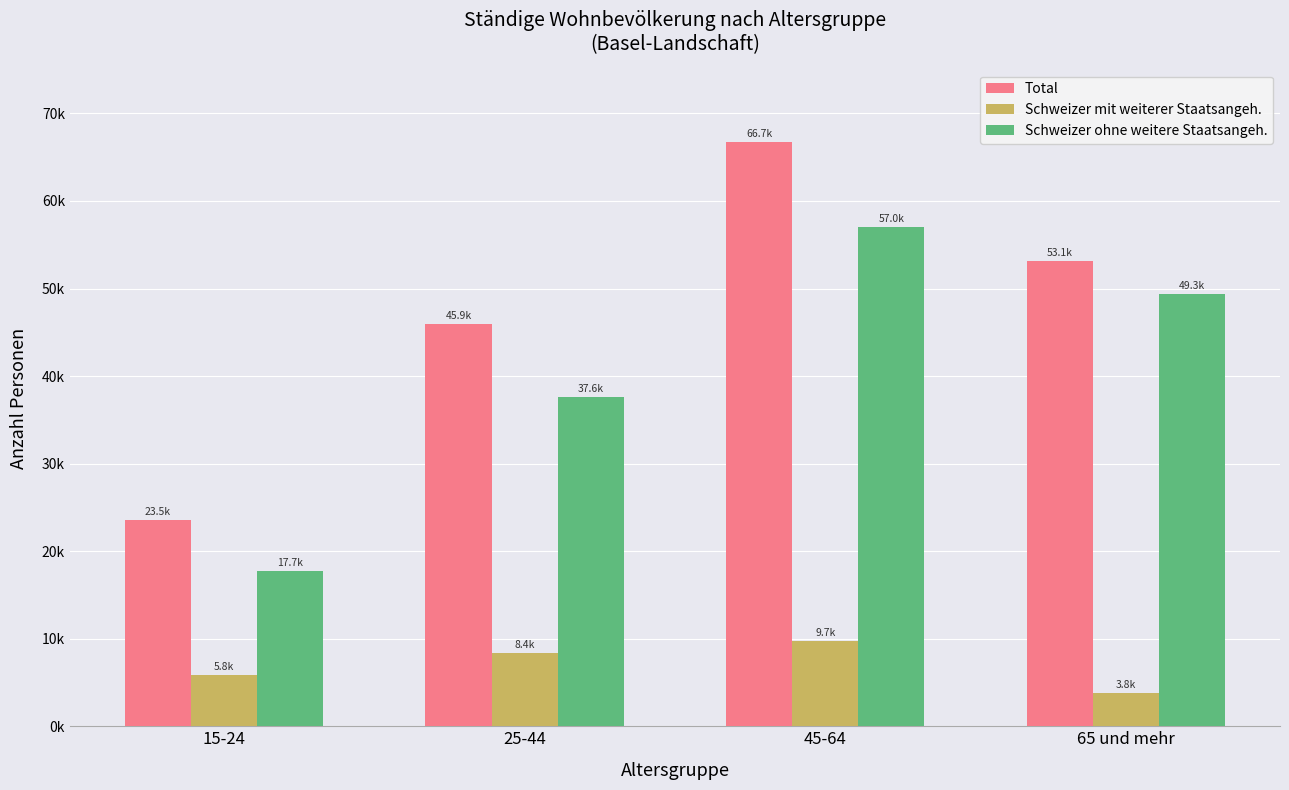

Where does the Schweizer mit weiterer Staatsangeh. series first go above 8362?

25-44